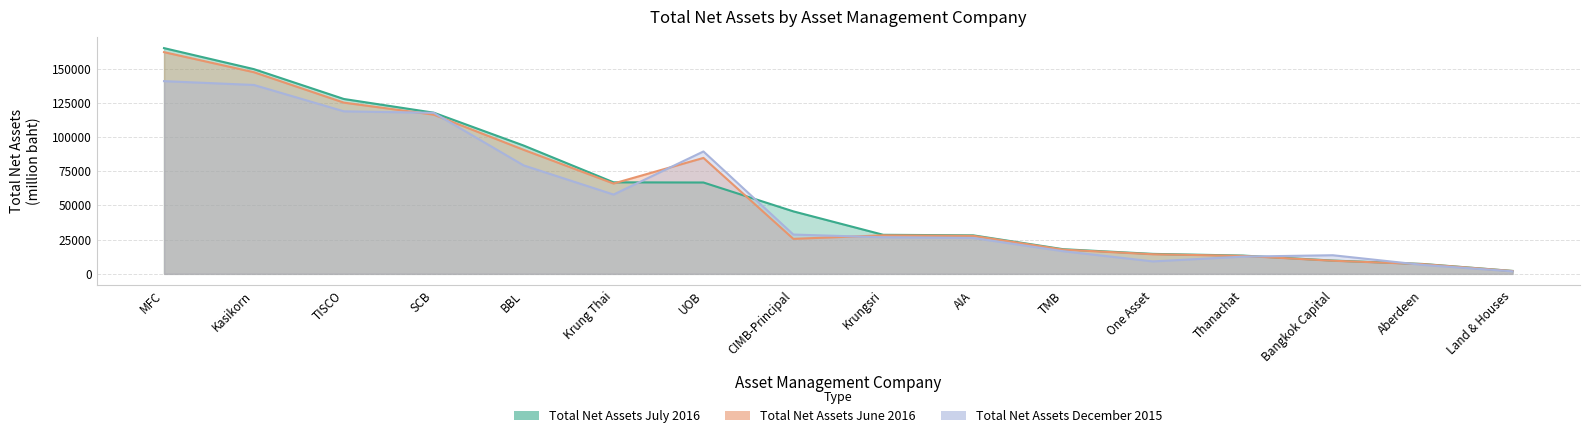

Does the chart have visible grid lines?

Yes